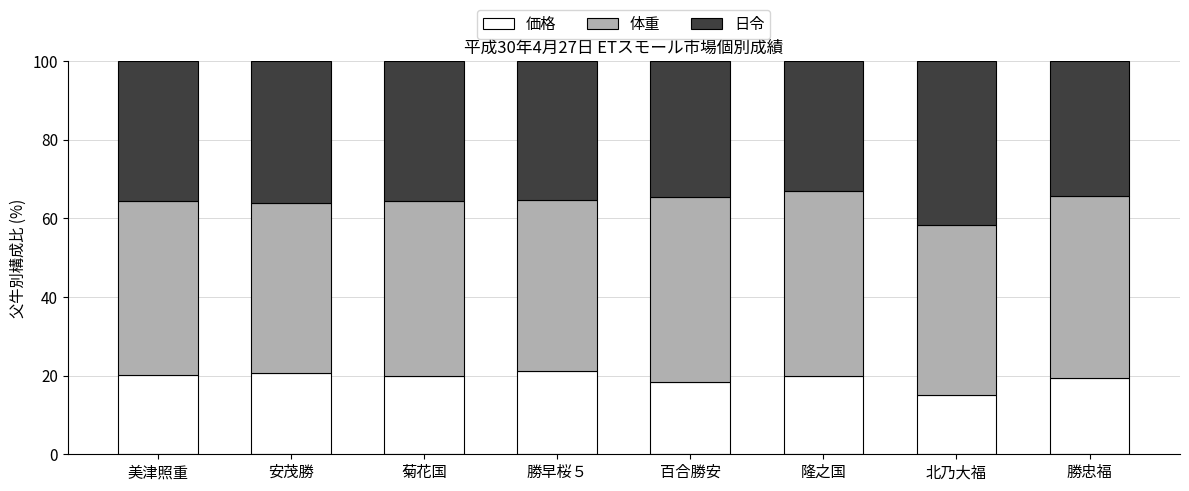

What are all the series names shown in the legend?

価格, 体重, 日令